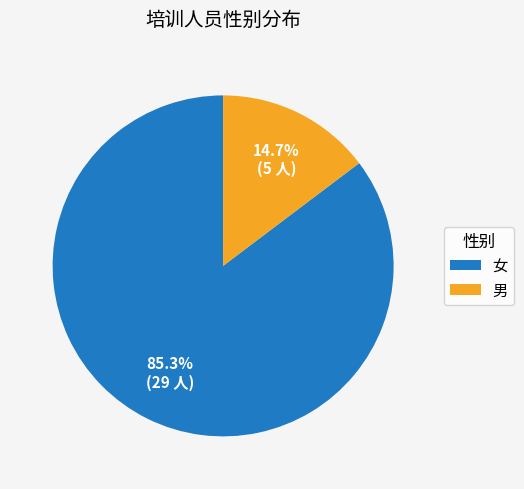

To the nearest percent, what portion does 女 represent?

85%